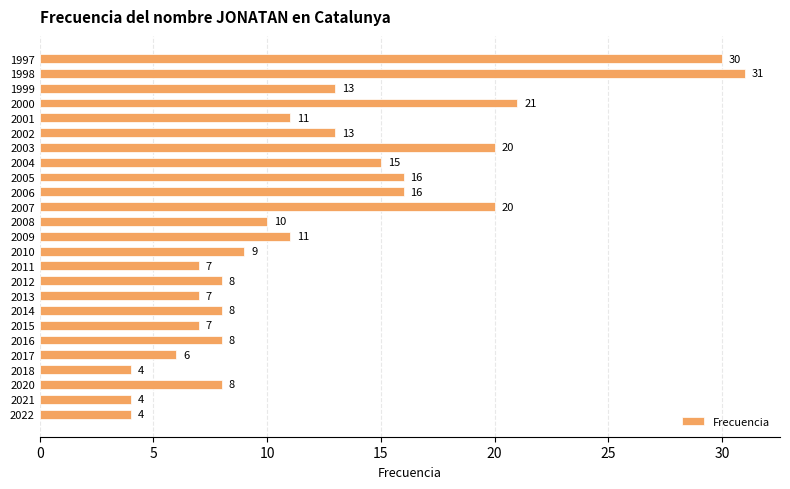

What is the approximate value at 2020, to the nearest 10?

10